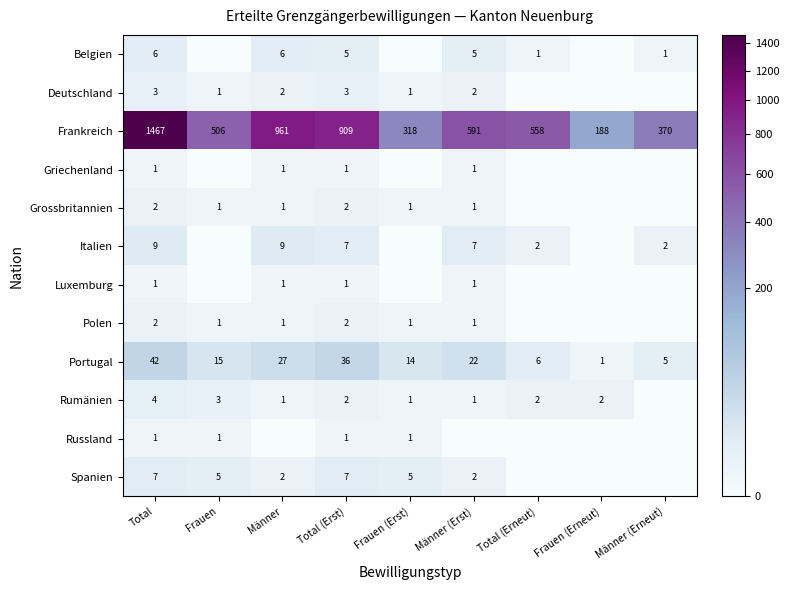

True or false: Rumänien has a value of 1 at Total (Erneut).

False